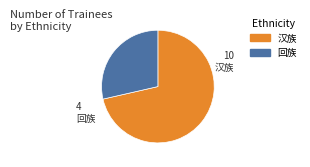

Which has a higher value, 汉族 or 回族?

汉族